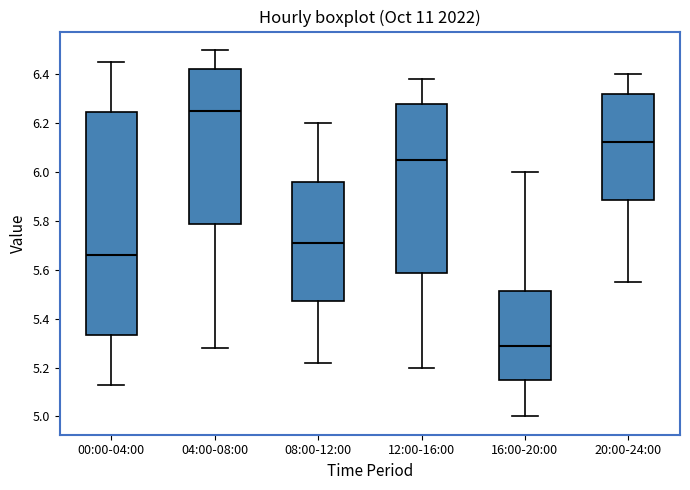

Where is the lower edge of the box for 08:00-12:00 on the y-axis? The values are not printed on the chart, so give them approximately, as read against the axis.

5.48